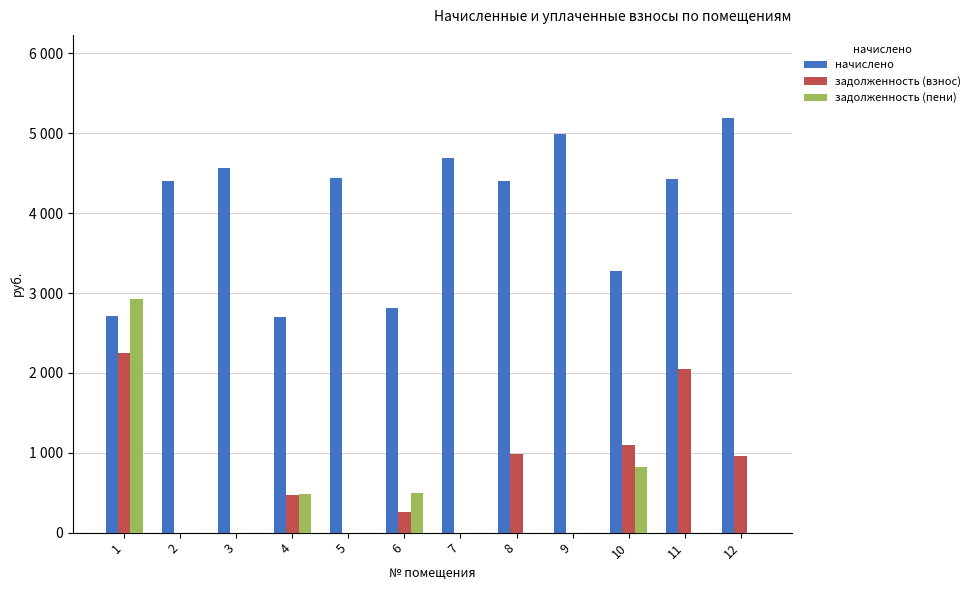

What are all the series names shown in the legend?

начислено, задолженность (взнос), задолженность (пени)